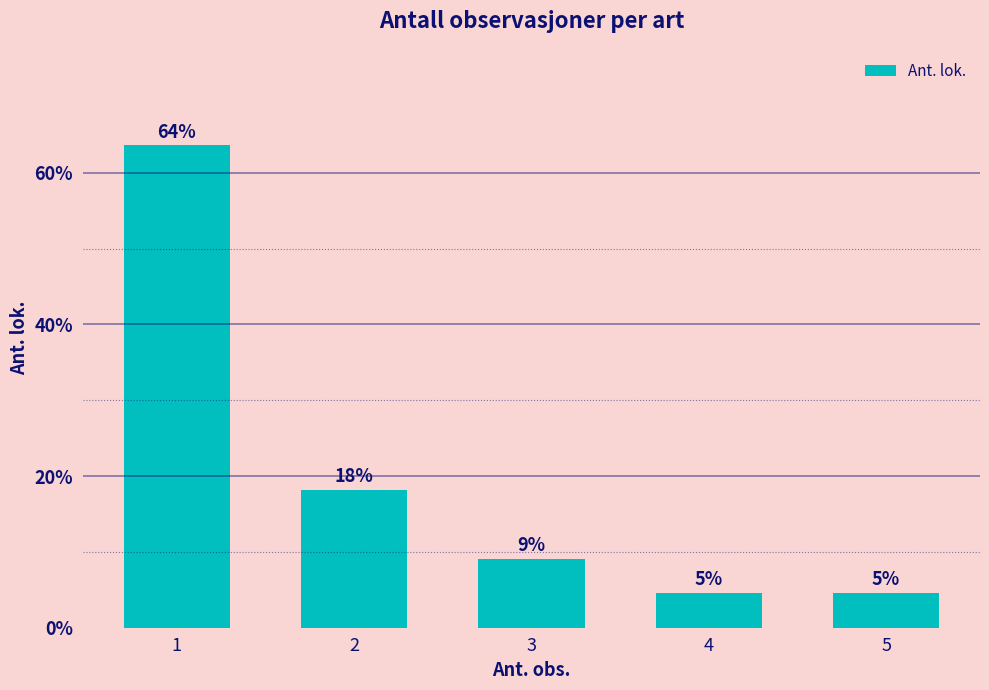

How many bars are there in total?

5